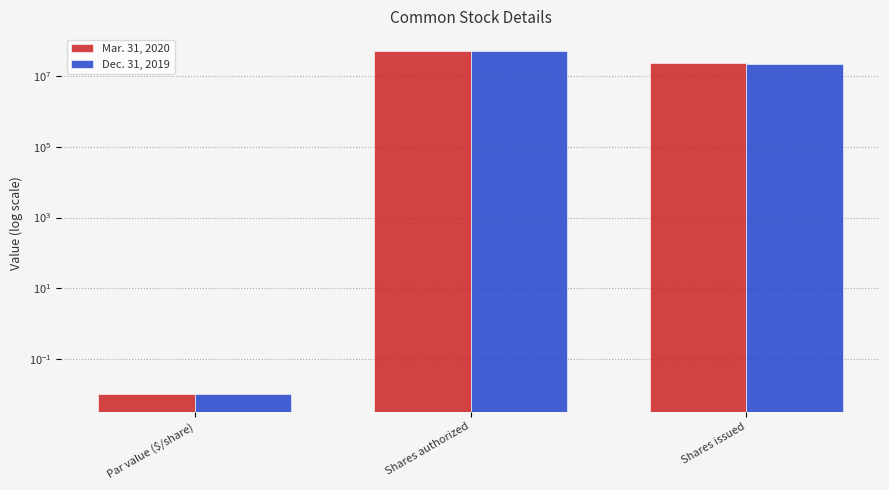

The value of Dec. 31, 2019 at Shares authorized is 50000000.0. True or false?

True